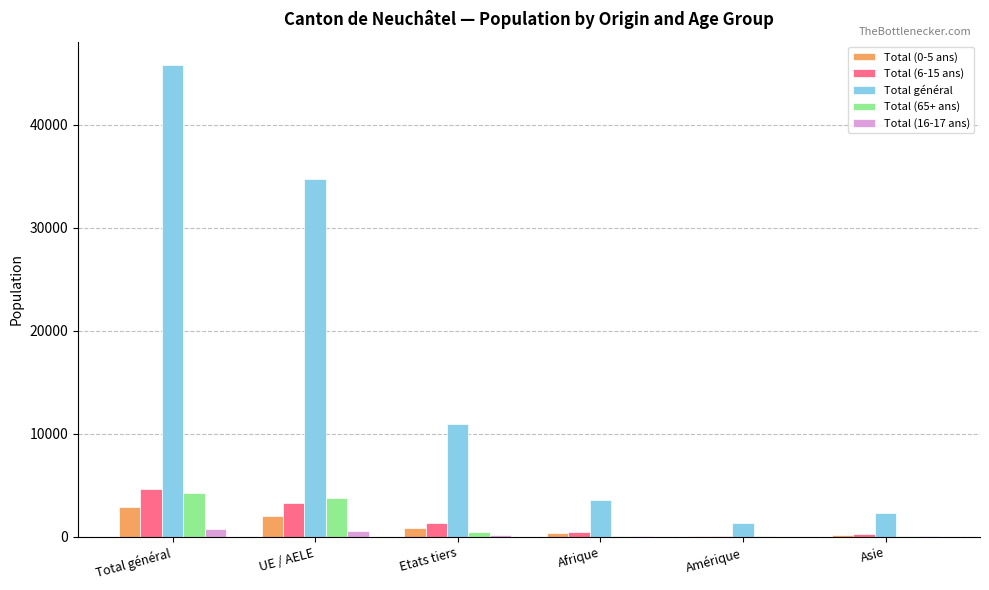

How many groups of bars are there?

6